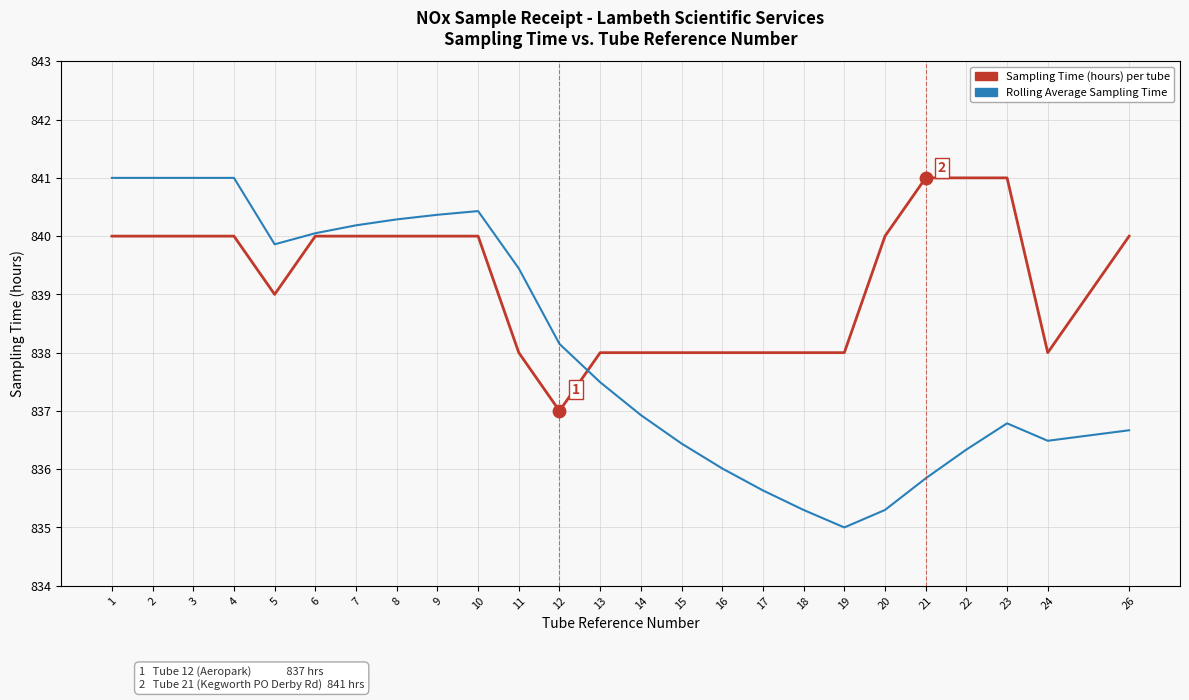

Is the value of Sampling Time (hours) per tube at 5 greater than the value of Rolling Average Sampling Time at 17?

Yes